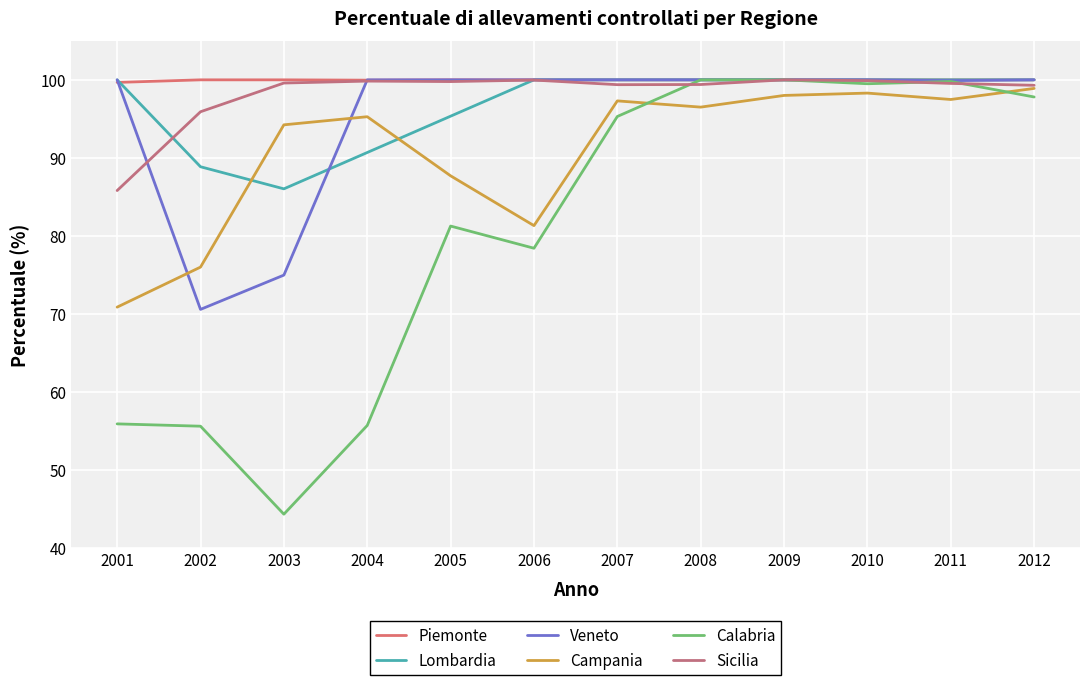

Does the chart have visible grid lines?

Yes